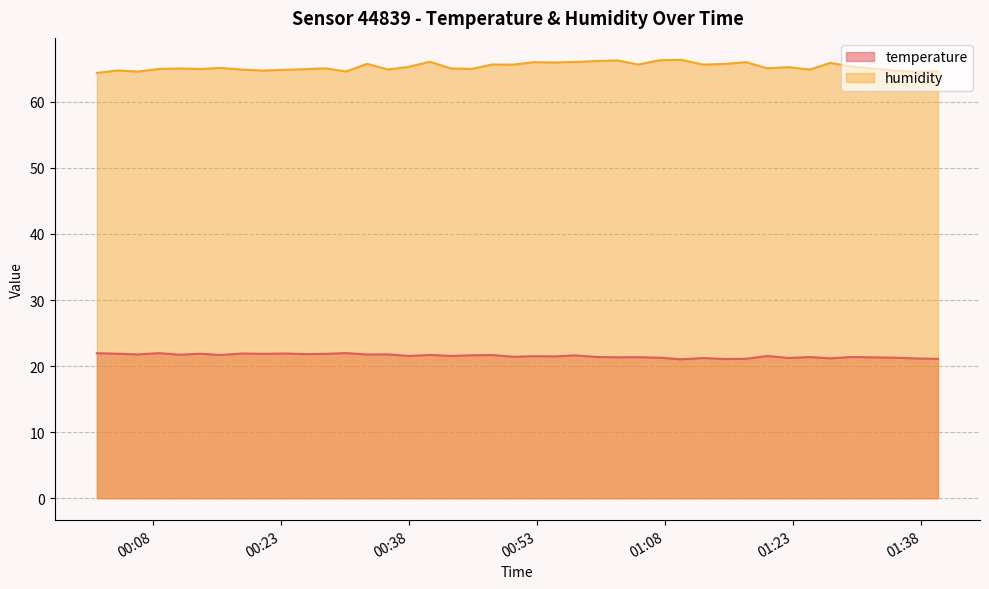

What is the minimum value for temperature?

21.0